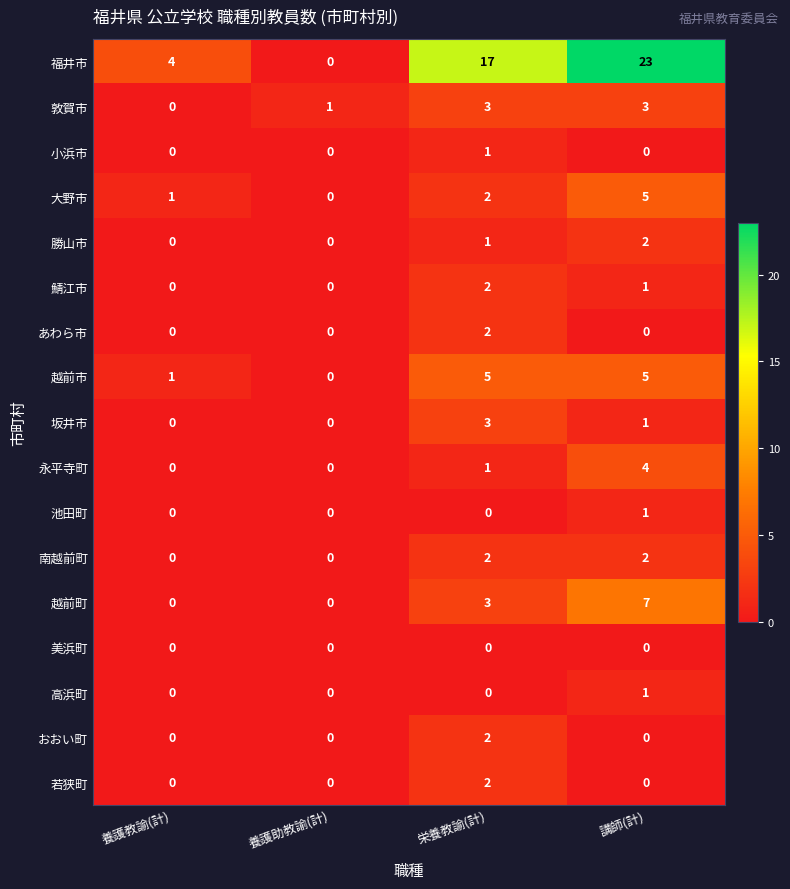

Count the 高浜町 values in the range 0 to 1.

4